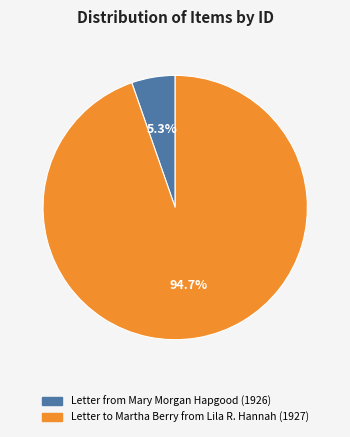

Which slice is the largest?

Letter to Martha Berry from Lila R. Hannah (1927)